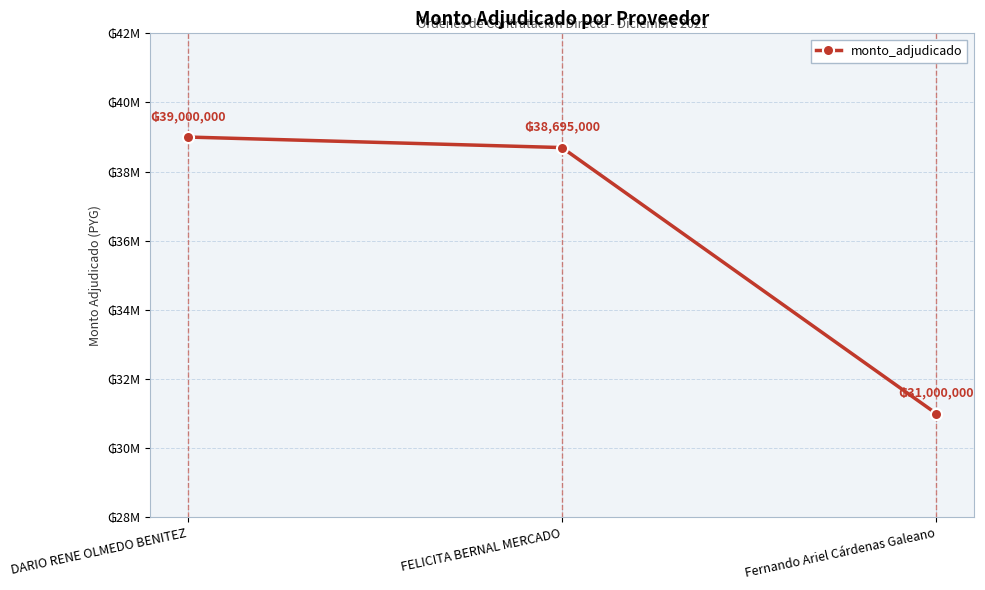

The value at Fernando Ariel Cárdenas Galeano is 31000000. True or false?

True